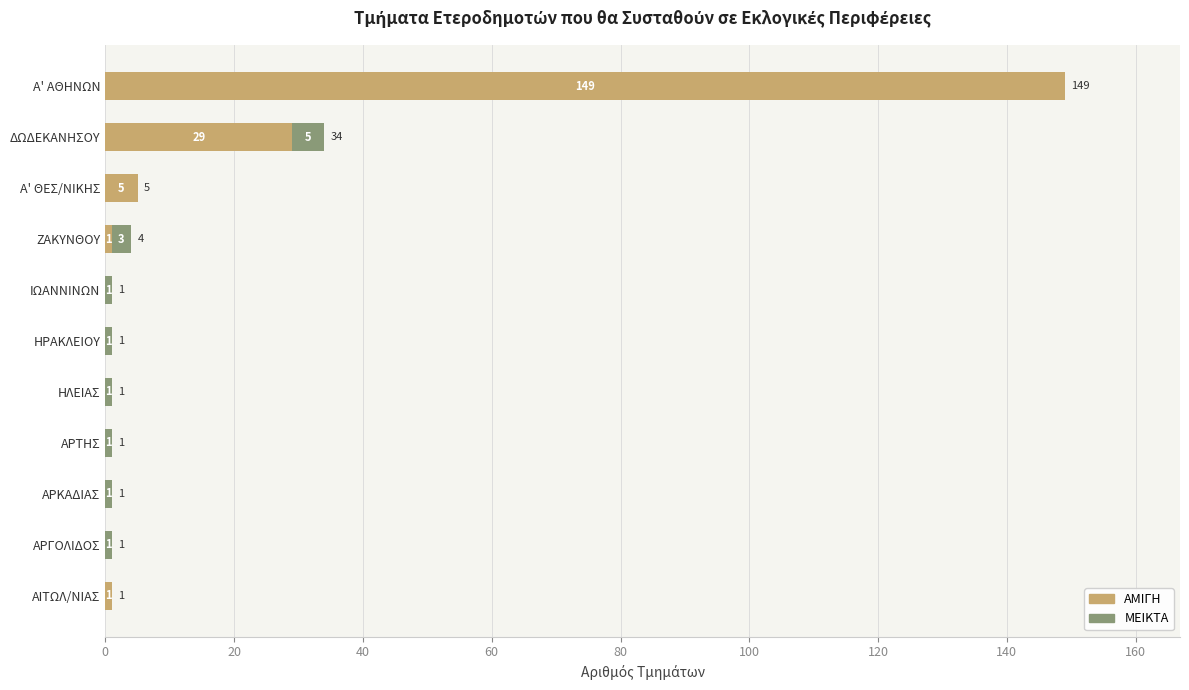

The ΑΜΙΓΗ series shows 1 at ΑΙΤΩΛ/ΝΙΑΣ. True or false?

True